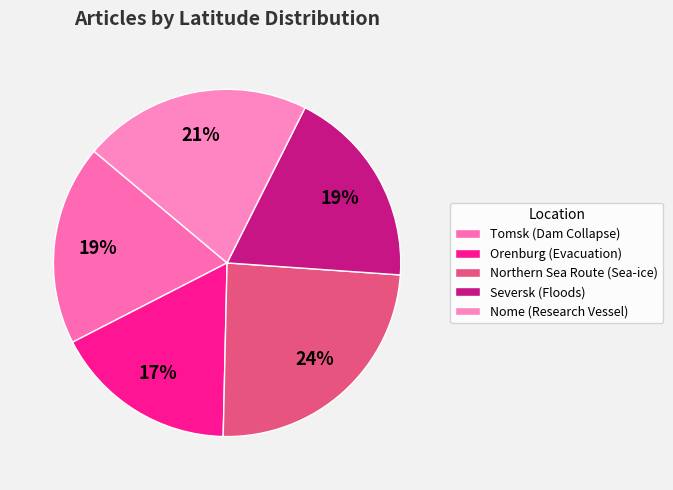

To the nearest percent, what portion does Tomsk (Dam Collapse) represent?

19%